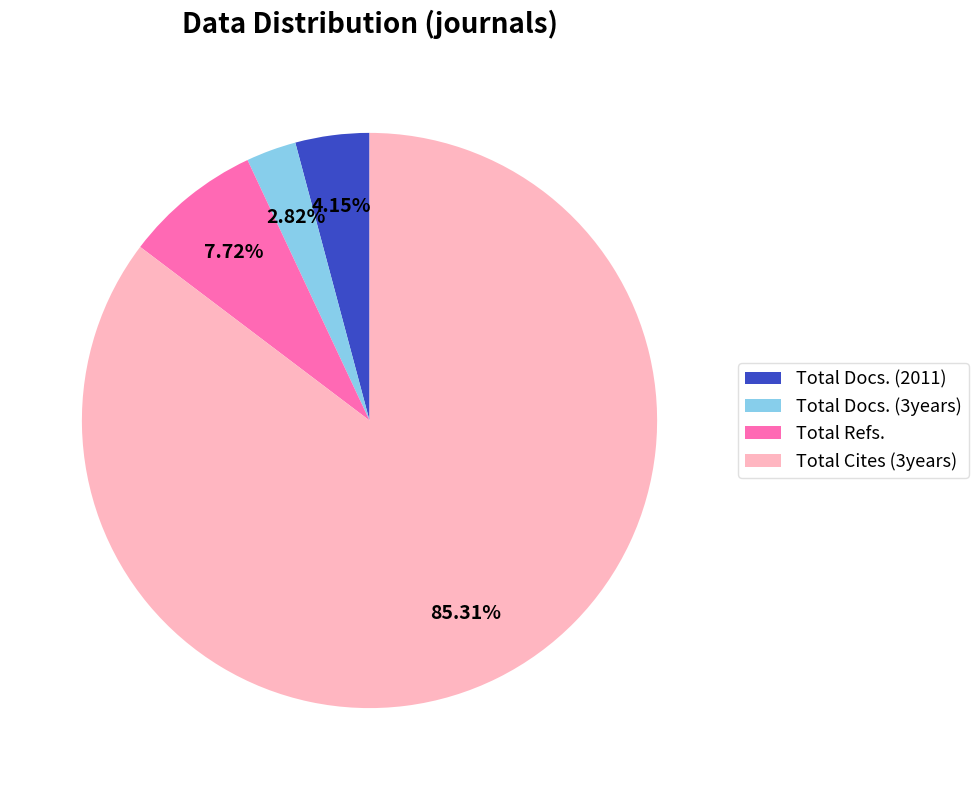

Do Total Cites (3years) and Total Docs. (2011) together represent more than half of the pie?

Yes